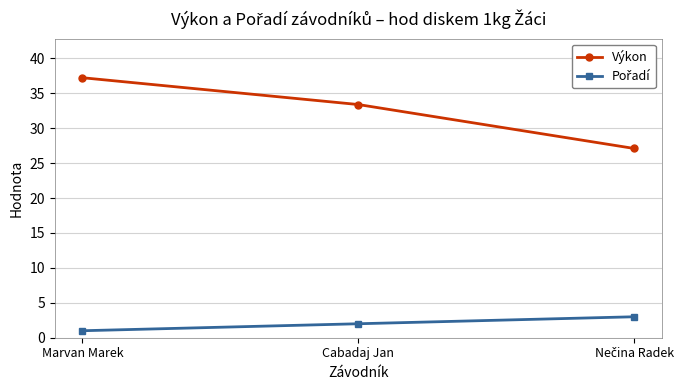

At which category does the chart reach its minimum across all series?

Marvan Marek